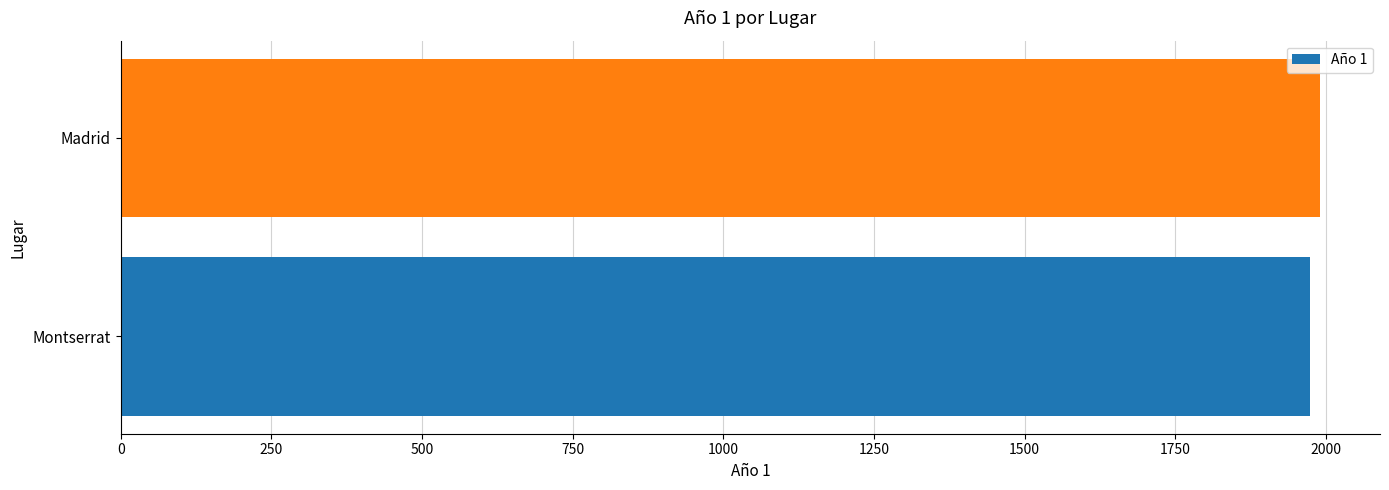

Approximately how many times larger is the value at Madrid compared to Montserrat?

1.0